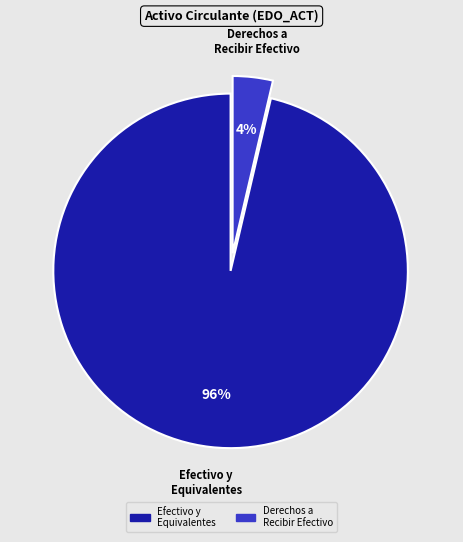

To the nearest percent, what is the average slice percentage?

50%